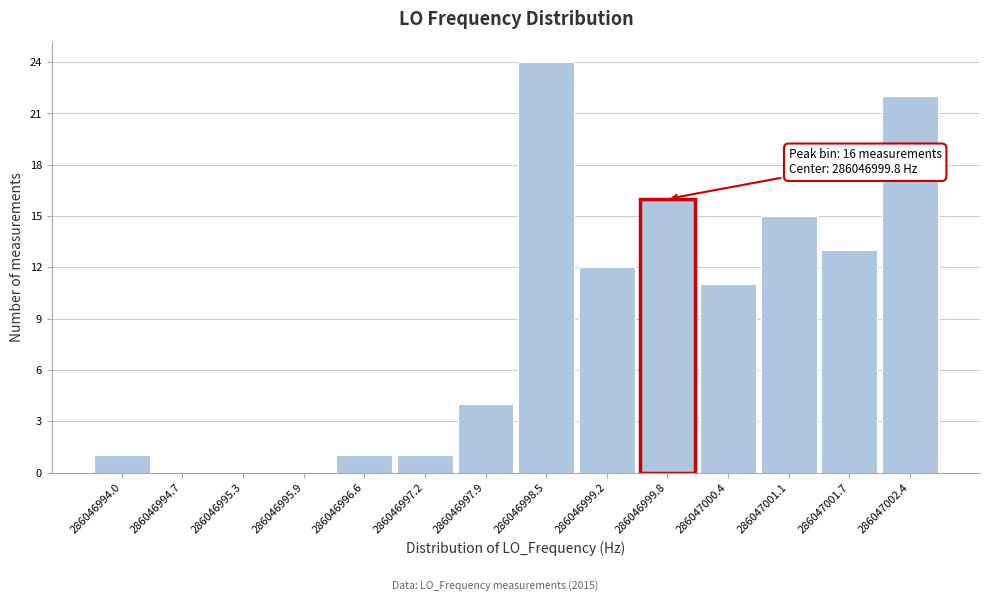

Reading right to left, what are all the values shown in this chart?

286047002.4=22	286047001.7=13	286047001.1=15	286047000.4=11	286046999.8=16	286046999.2=12	286046998.5=24	286046997.9=4	286046997.2=1	286046996.6=1	286046995.9=0	286046995.3=0	286046994.7=0	286046994.0=1